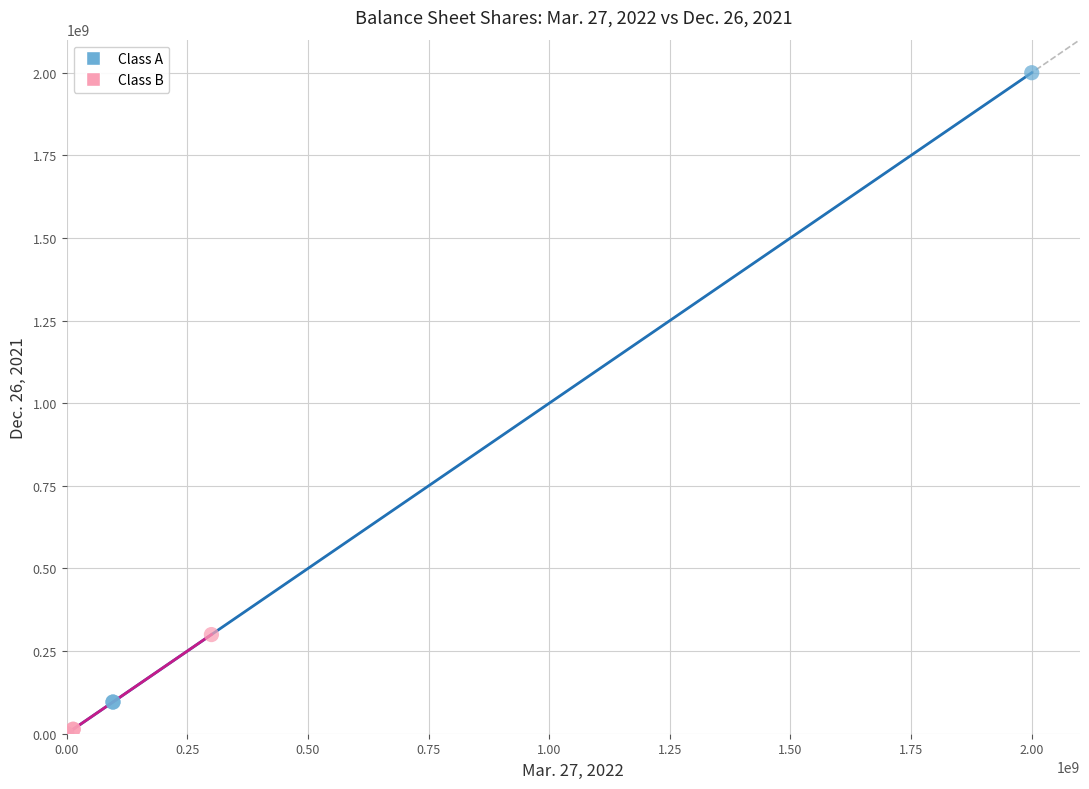

Which series reaches the maximum Y coordinate?

Class A